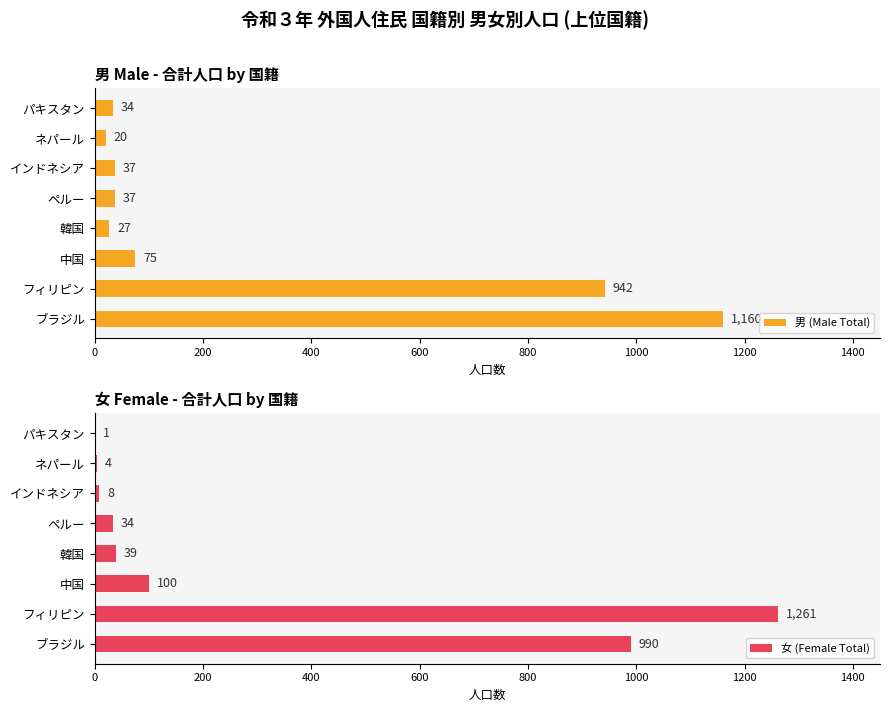

Read the 女 (Female Total) value at フィリピン.

1261